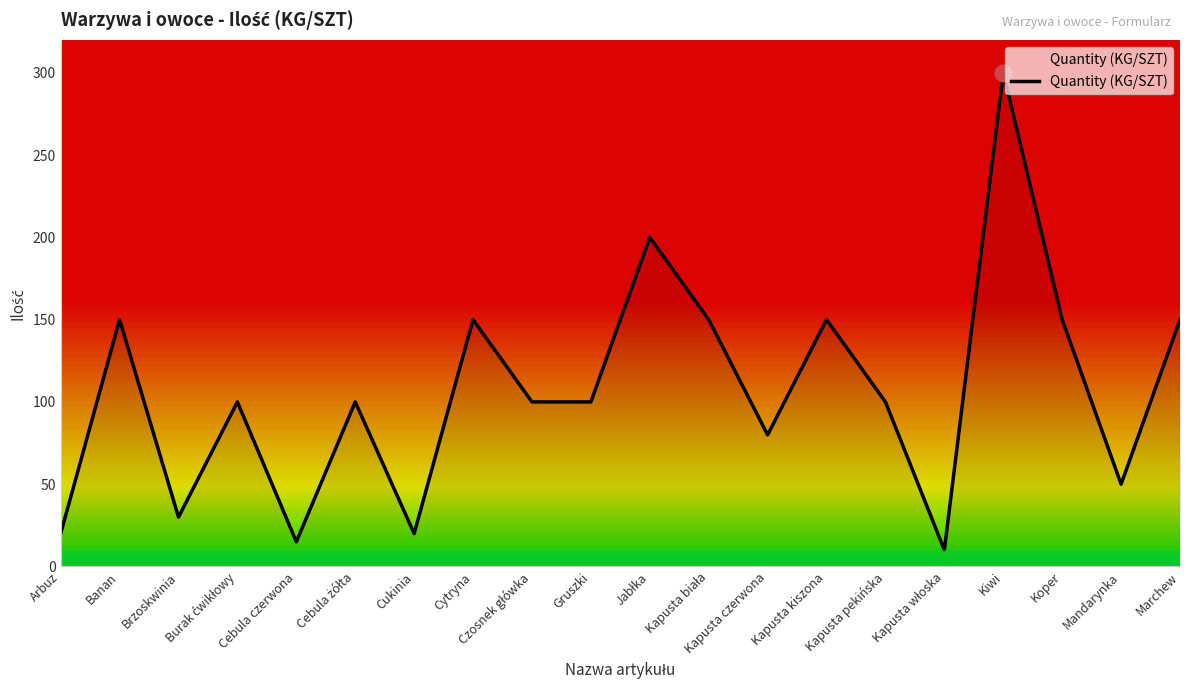

How many values are below 100?

7